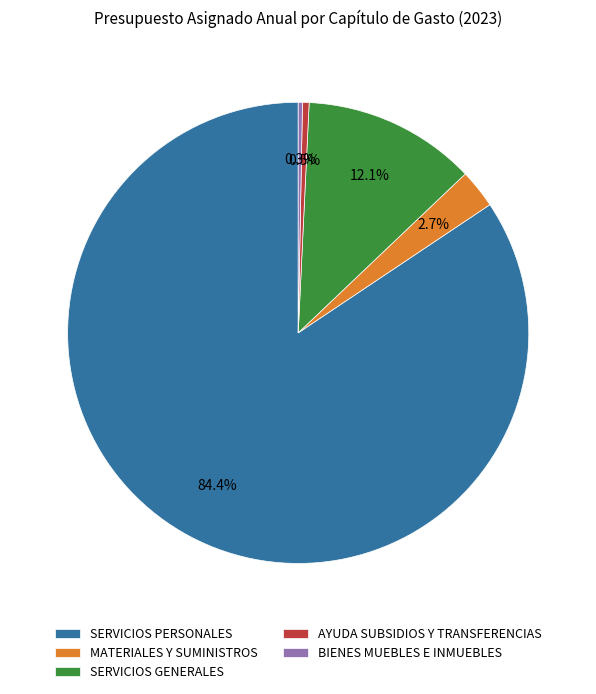

Count the number of slices in the pie.

5